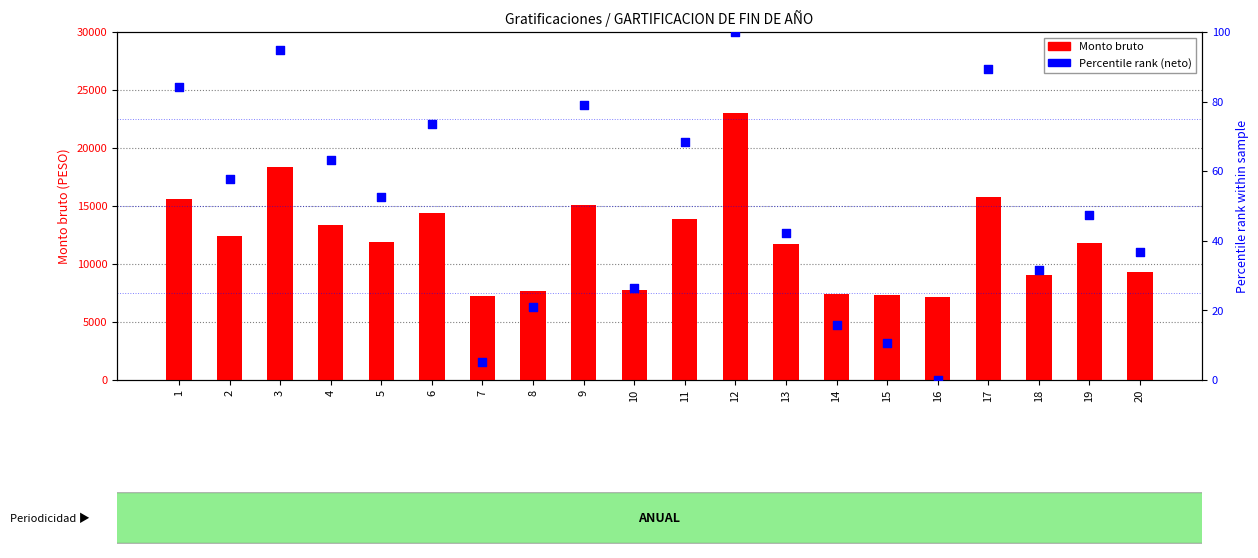

Which series has the largest total across all categories?

Monto bruto